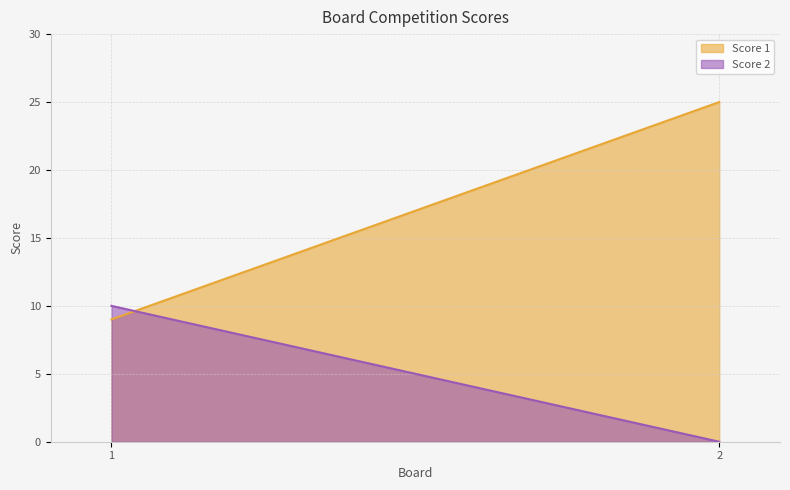

Count the number of data series in this chart.

2